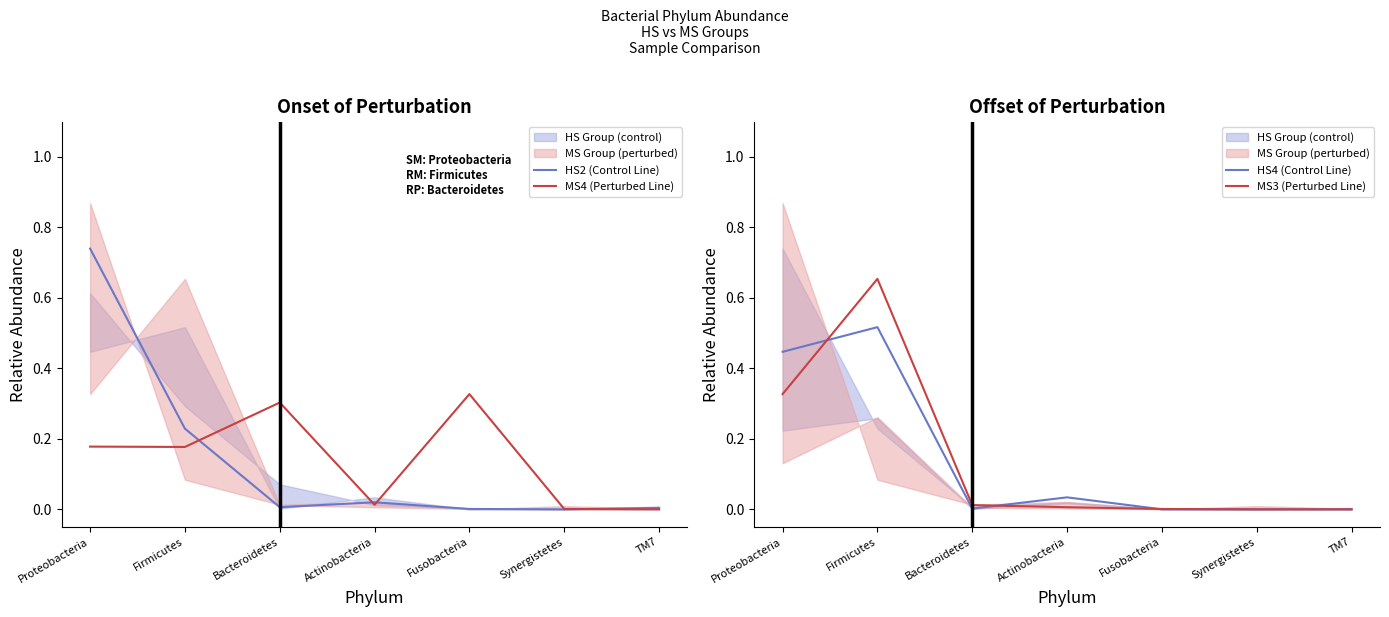

What is the maximum value for HS2 (Control Line)?

0.7